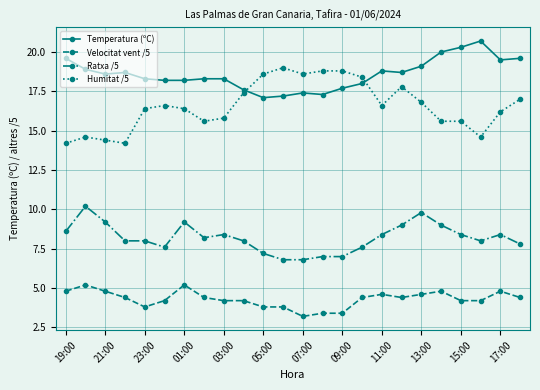

What is the lowest value of the Velocitat vent /5 series?

3.2